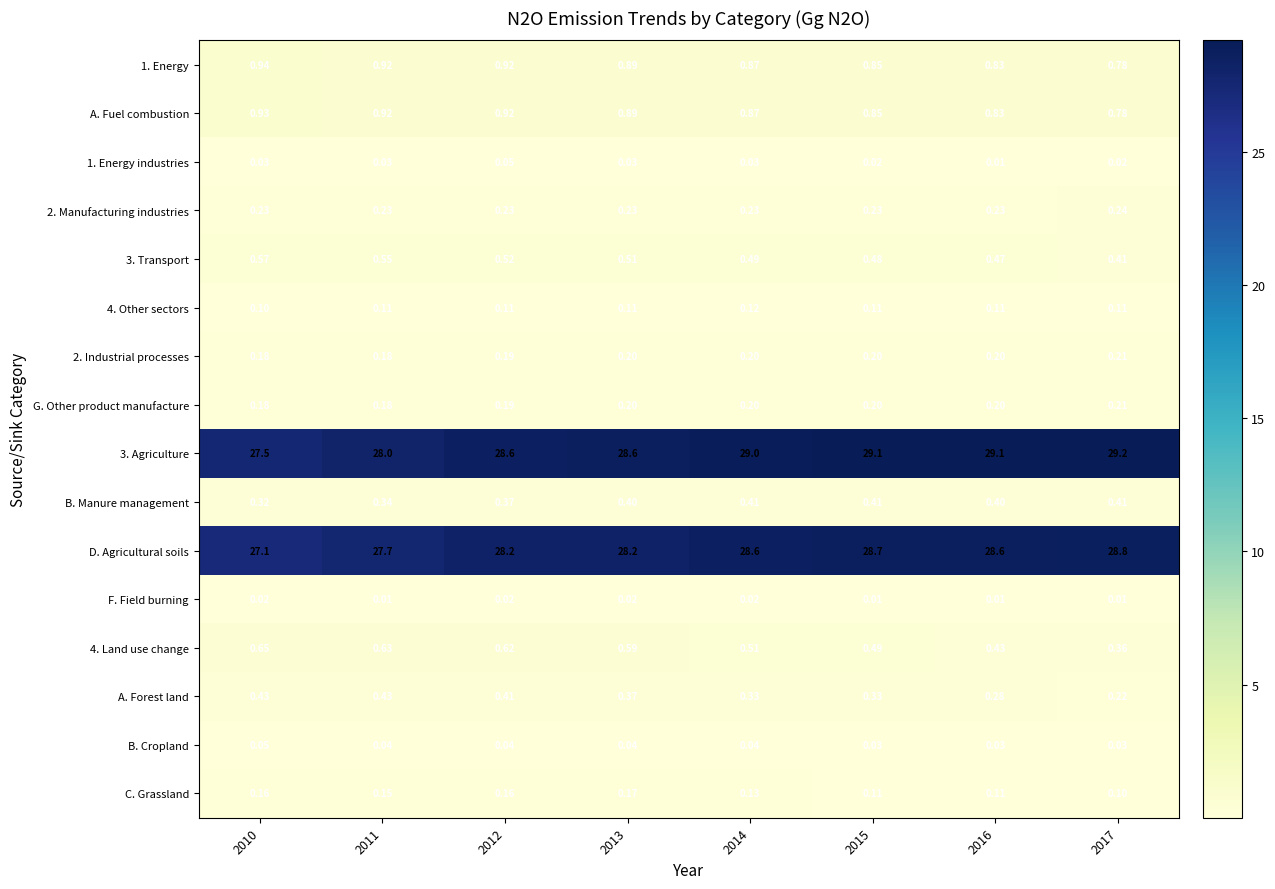

Is the value of 4. Other sectors at 2013 greater than the value of 2. Industrial processes at 2011?

No